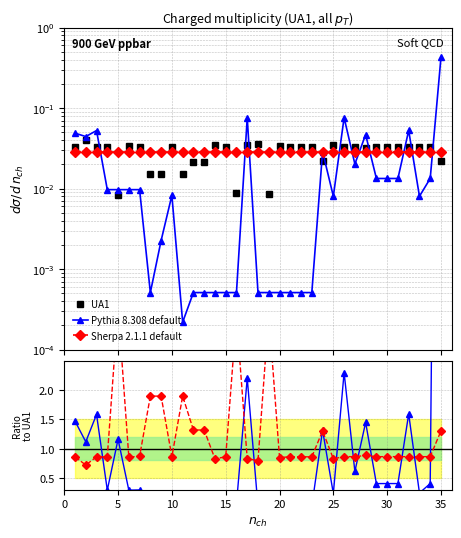

True or false: Pythia 8.308 default has a value of 2.0 at 5.

False